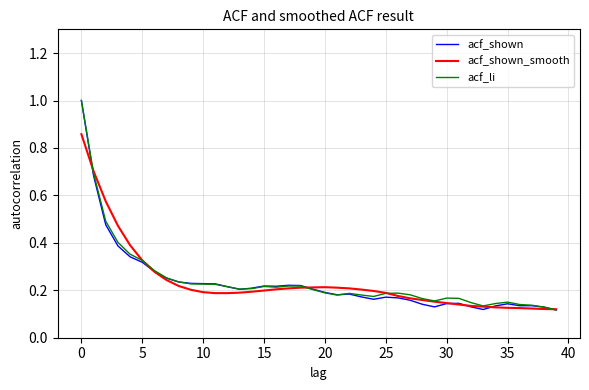

Is it true that acf_shown_smooth equals 0.3 at 25?

False